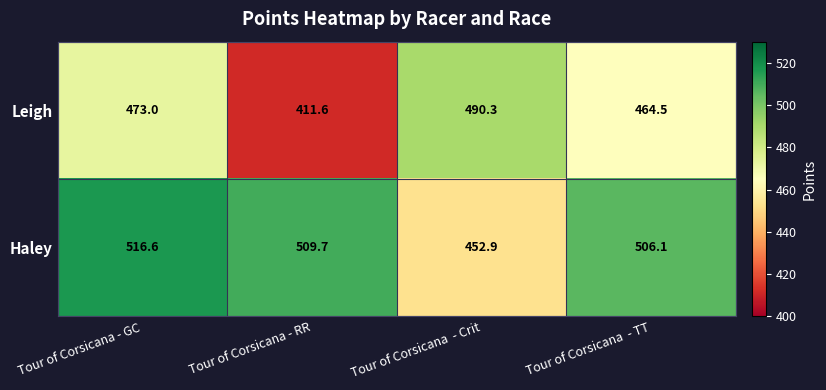

Where does the Haley series first go above 509?

Tour of Corsicana - GC